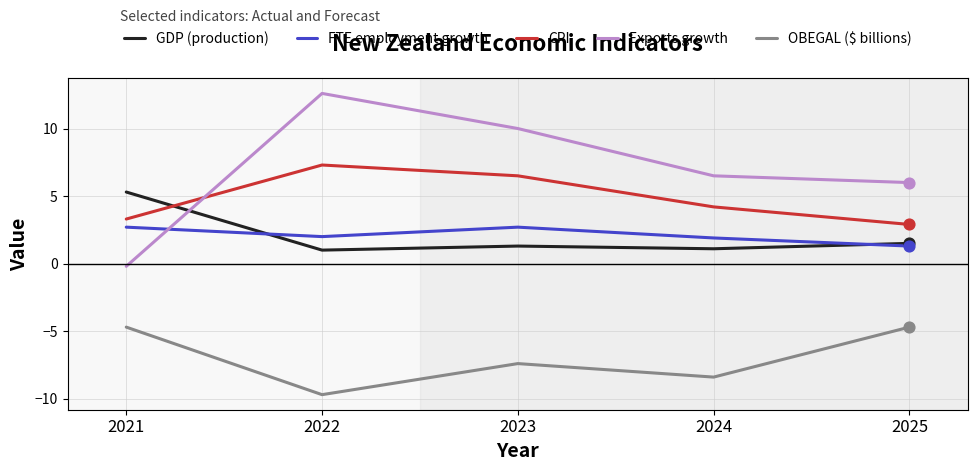

Between 2021 and 2025, which series saw the biggest shift?

Exports growth